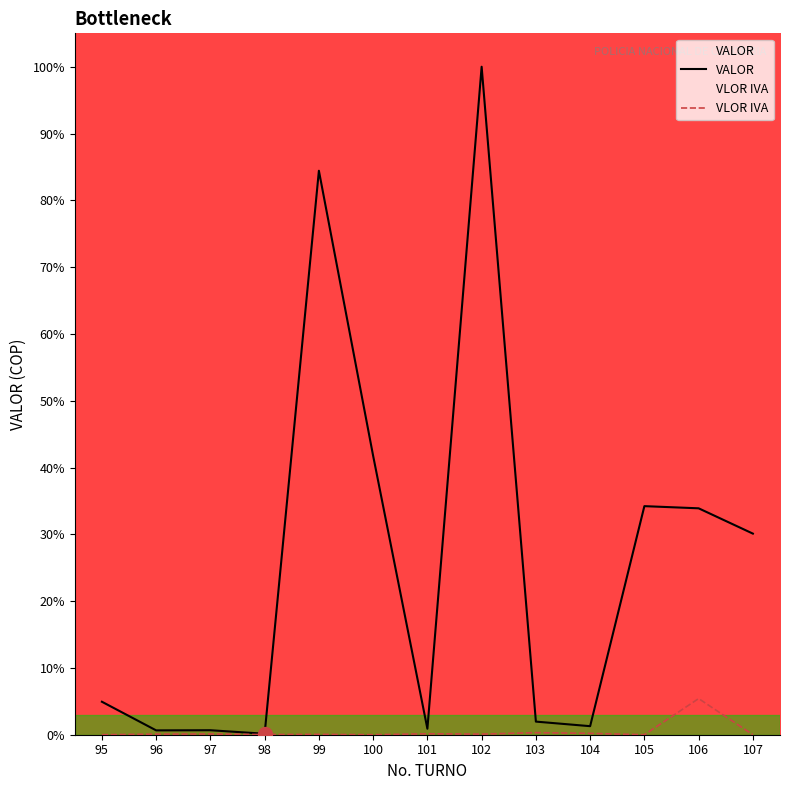

True or false: VLOR IVA and VALOR cross at least once.

False